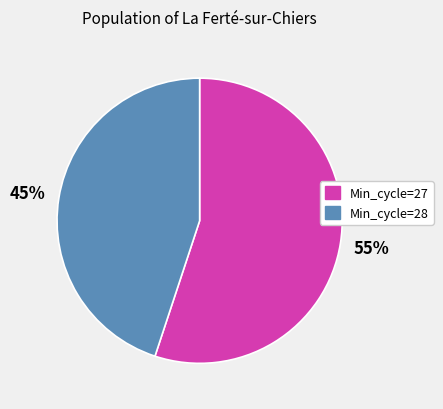

To the nearest percent, what is the difference between the largest and smallest slice percentages?

10%